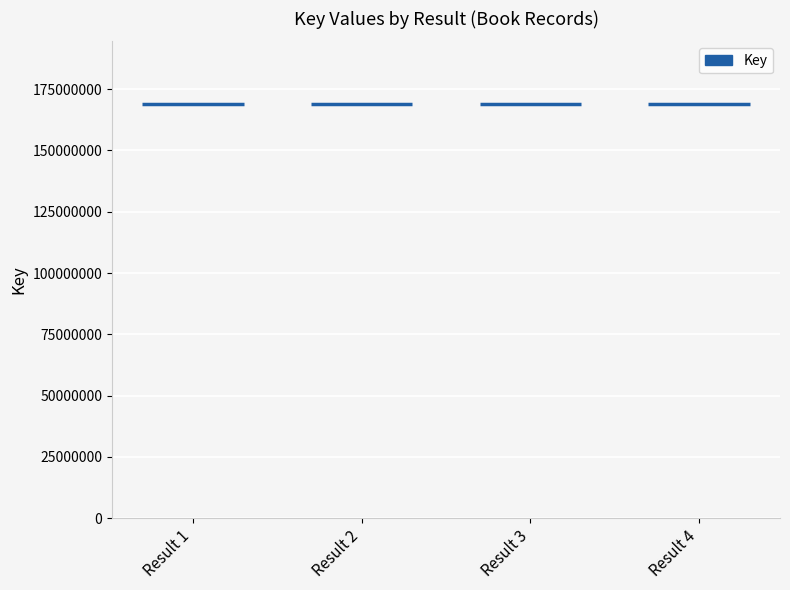

How many bars are there in total?

4